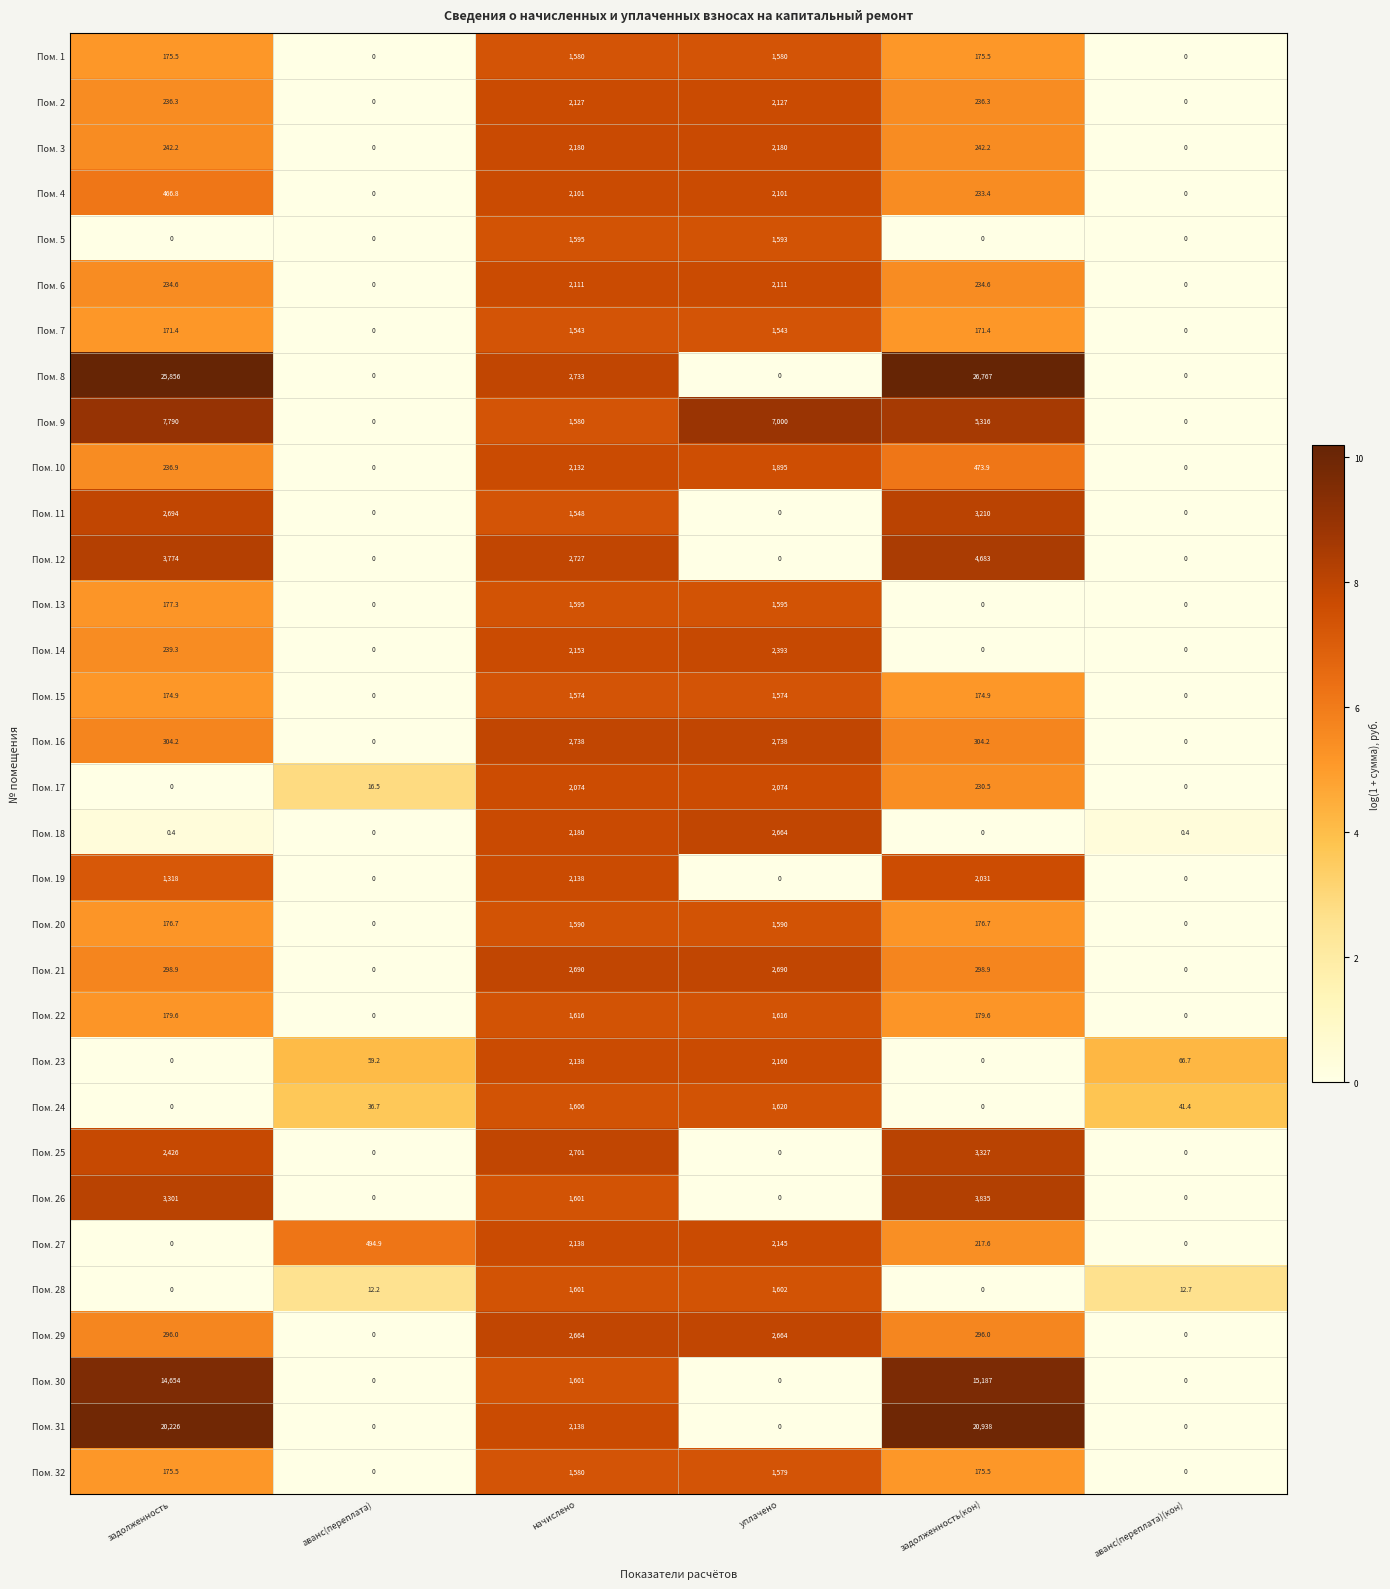

What is the greatest value displayed?

26767.0